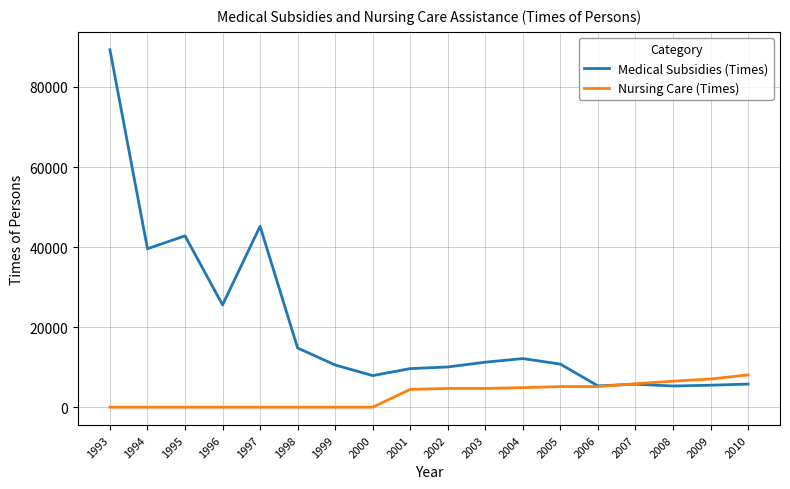

What are all the series names shown in the legend?

Medical Subsidies (Times), Nursing Care (Times)